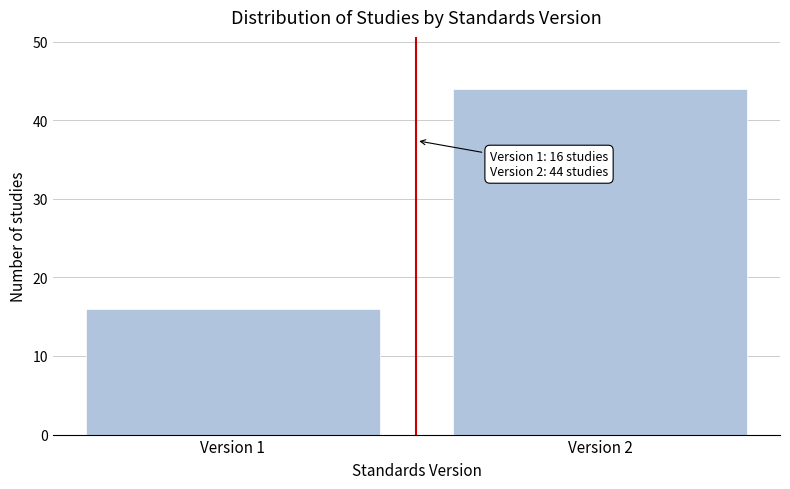

Reading left to right, transcribe all the data shown in this chart.

16	44